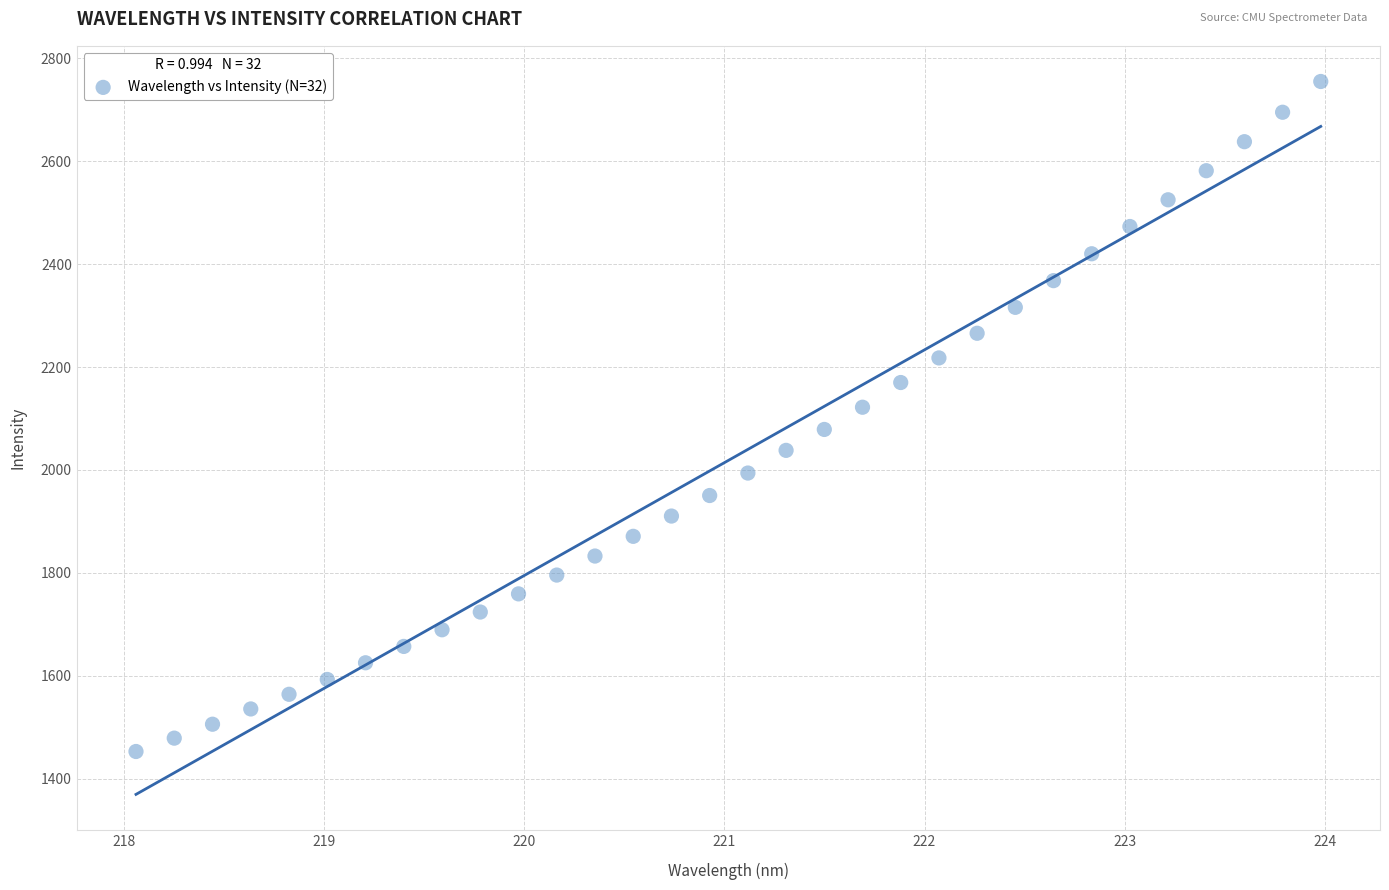

What is the range of Y values (max minus min)?

1301.7